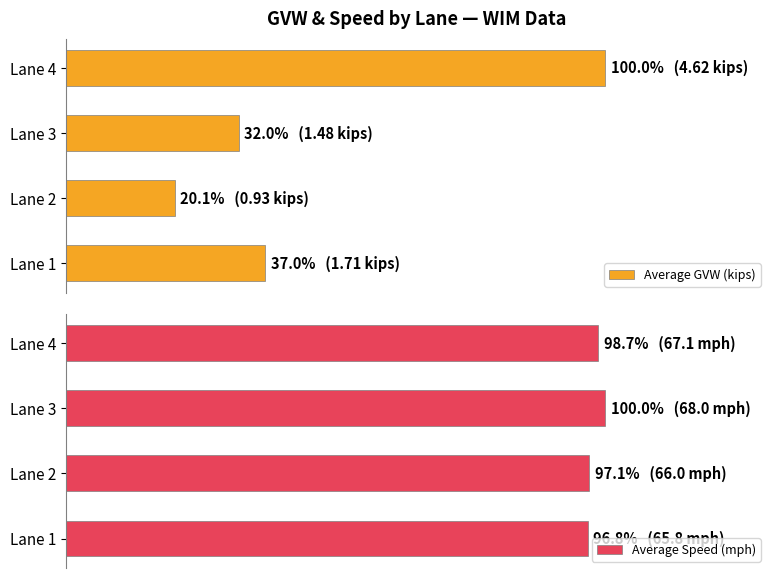

What is the average value of the Average Speed (mph) series?

1.0